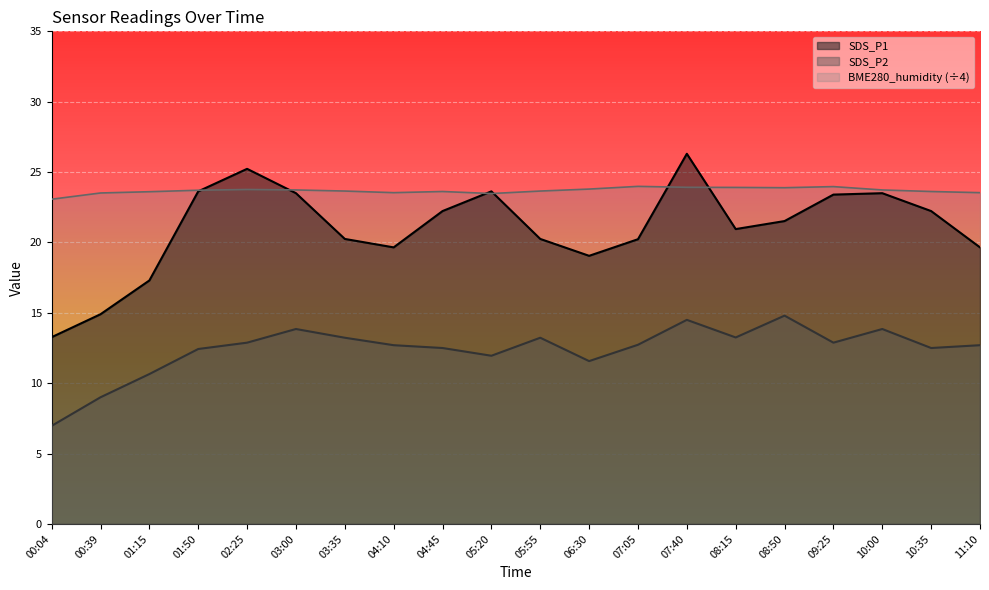

At which category does BME280_humidity reach its first local valley?

04:10